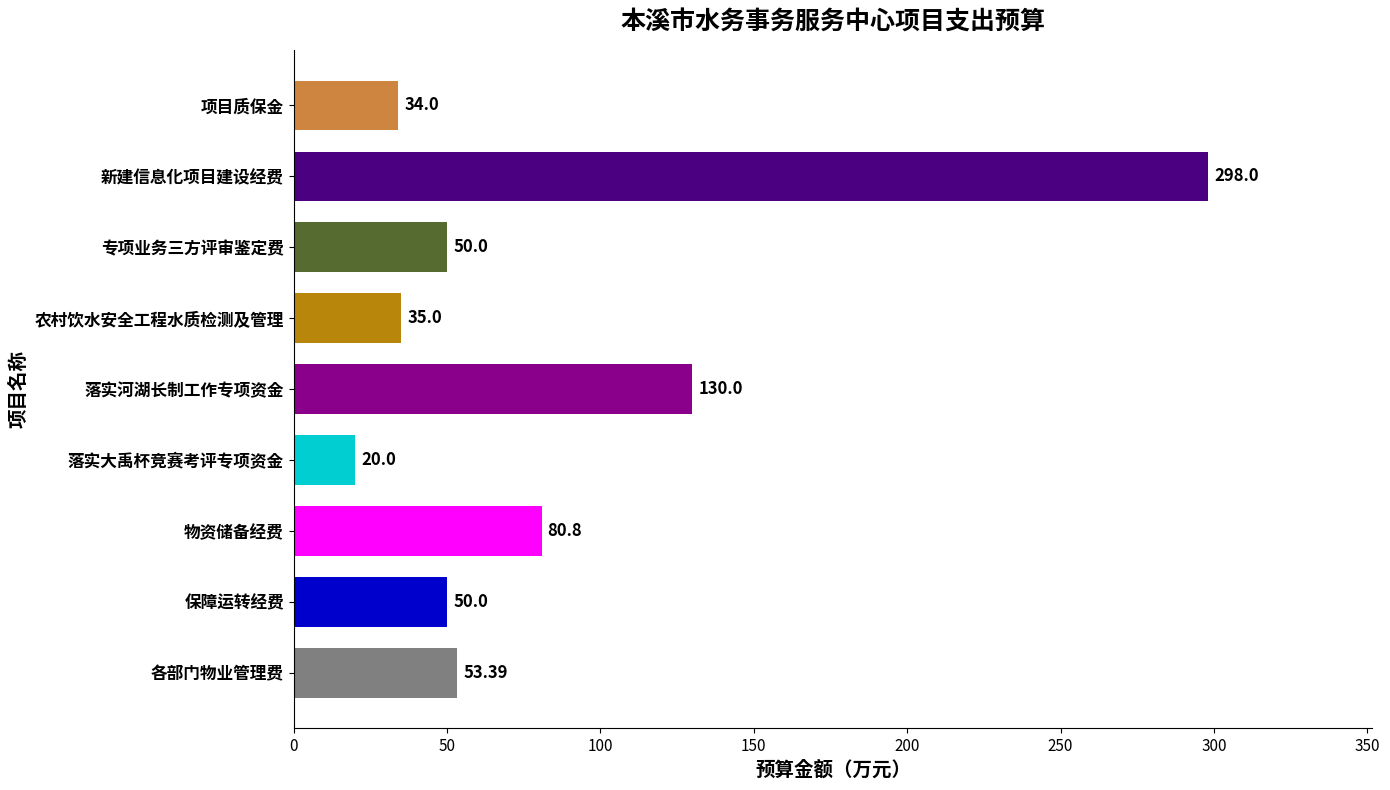

What is the difference between the maximum and minimum values?

278.0